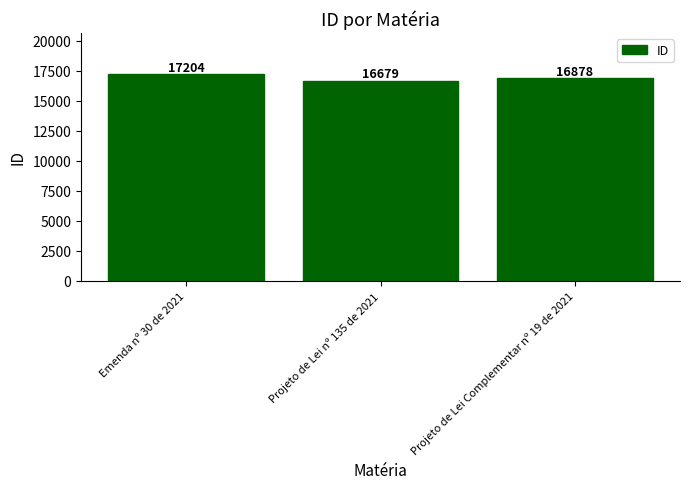

What position from the right is Projeto de Lei Complementar nº 19 de 2021?

1